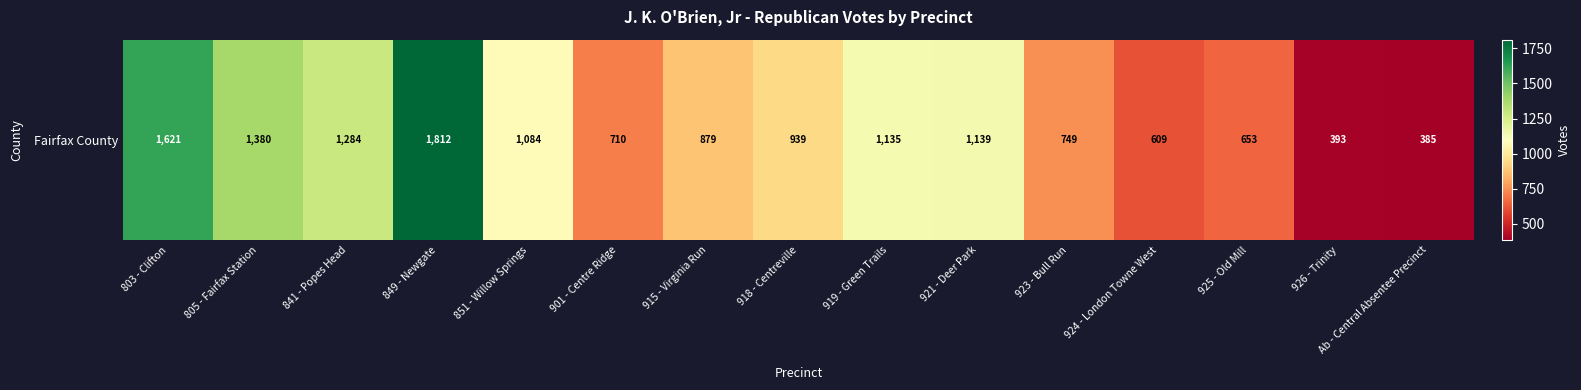

True or false: the data shows 609 at 924 - London Towne West.

True